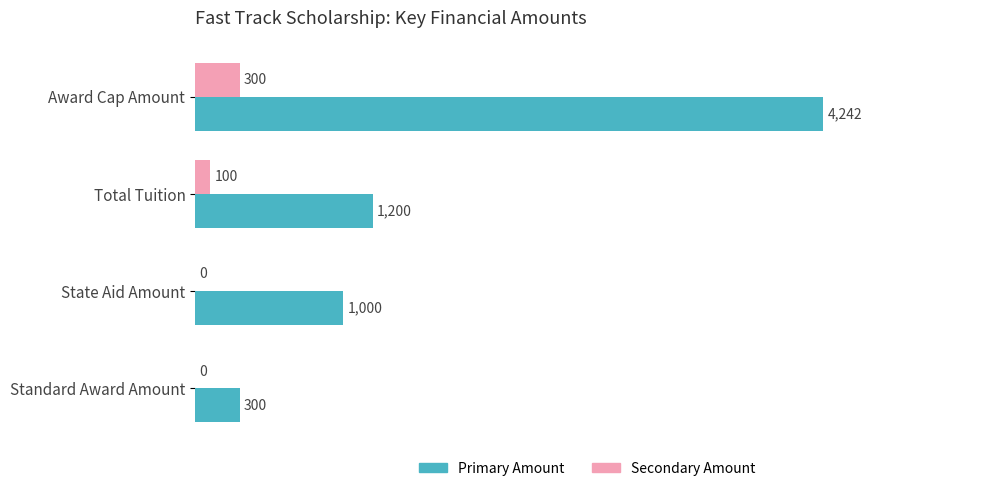

True or false: Secondary Amount has a value of 0 at Standard Award Amount.

True